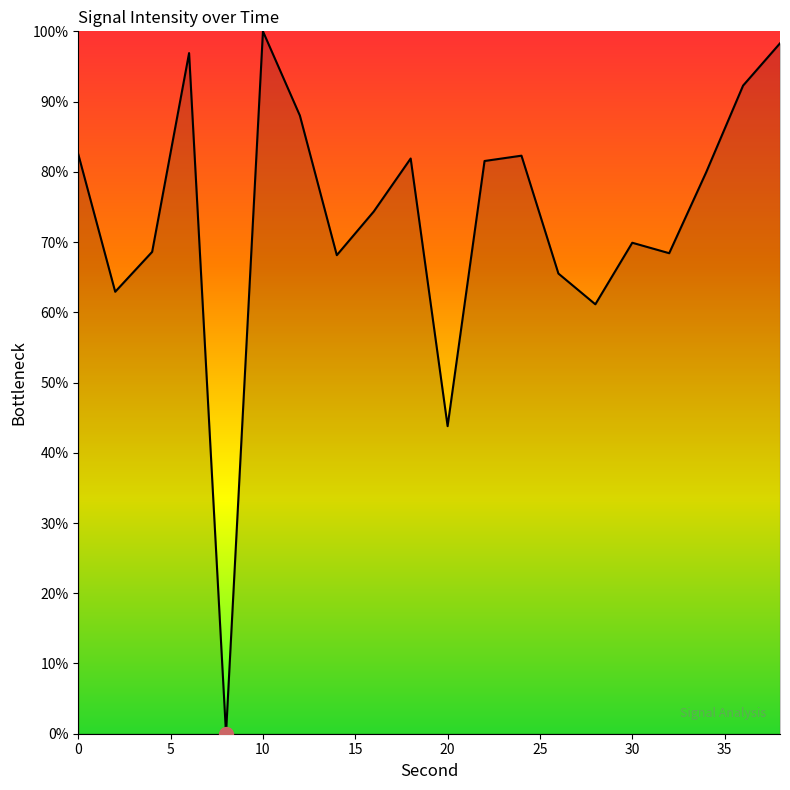

What is the difference between the maximum and minimum values?

100.0